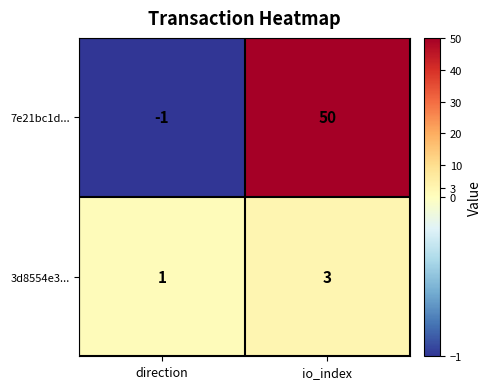

Reading left to right, list all the values displayed in this chart.

7e21bc1d...: direction=-1	io_index=50
3d8554e3...: direction=1	io_index=3